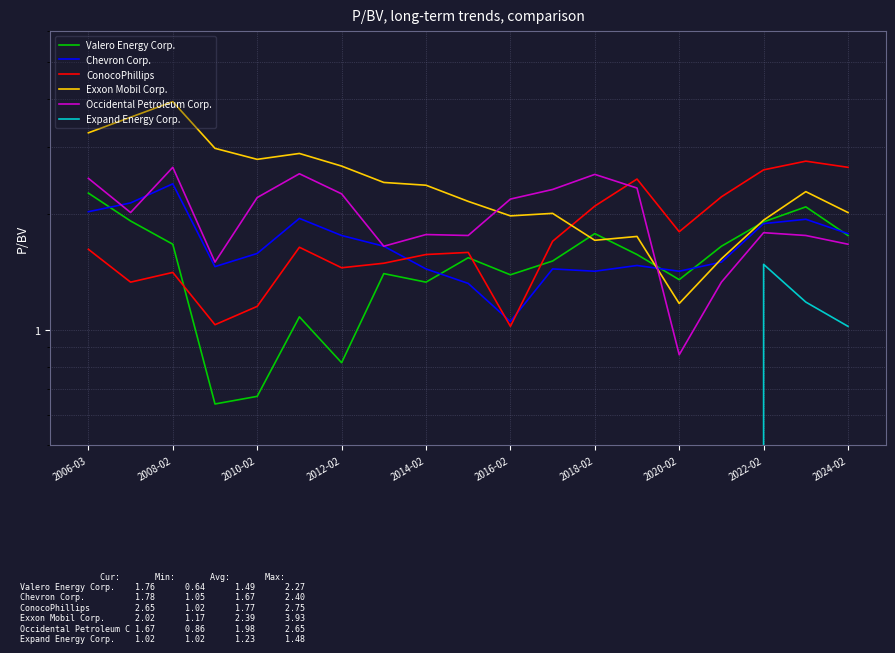

True or false: Exxon Mobil Corp. has a value of 0.9 at 2012-02.

False